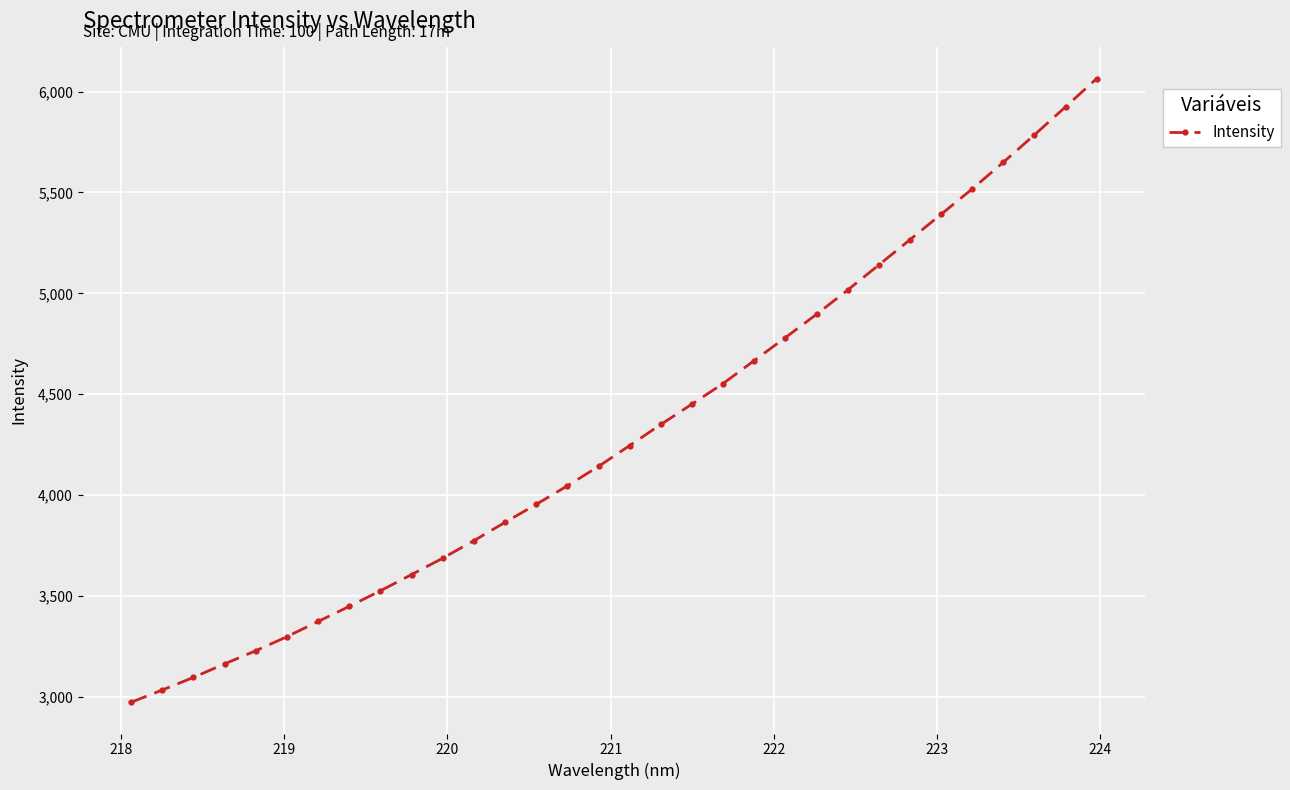

What is the minimum value shown in the chart?

2972.1